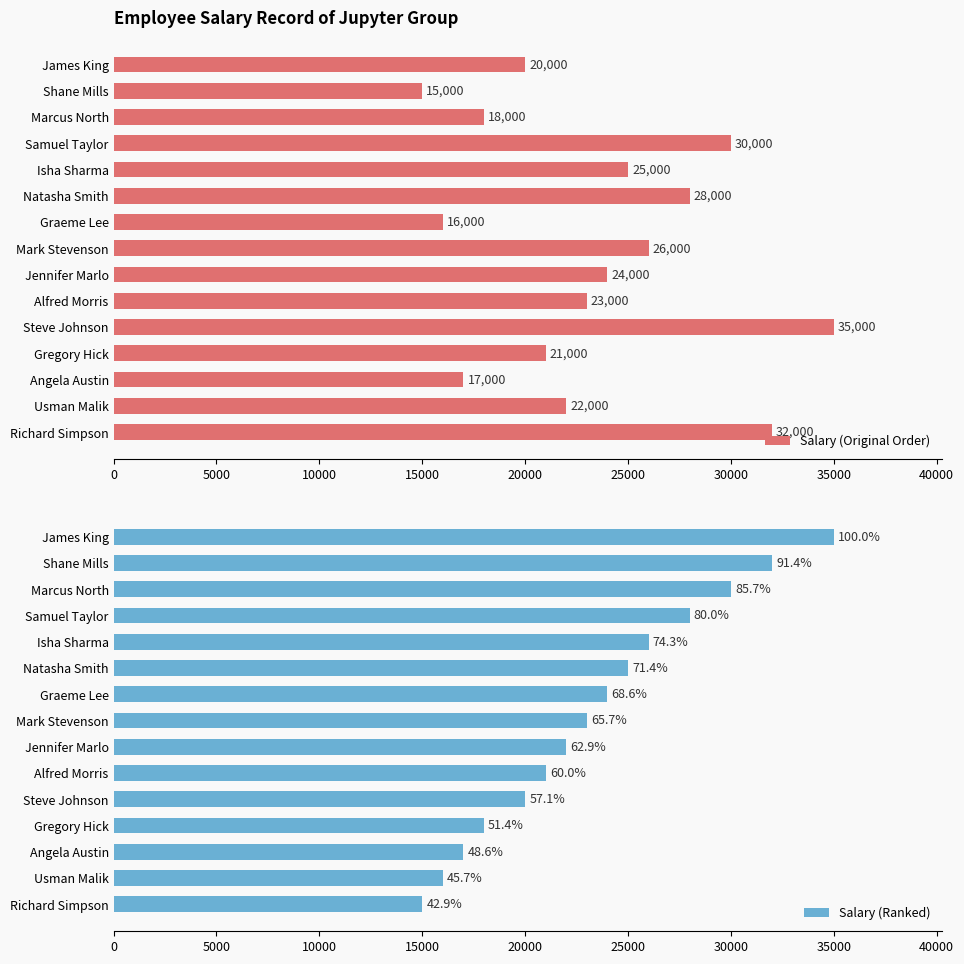

What is the highest value of the Salary (Original Order) series?

35000